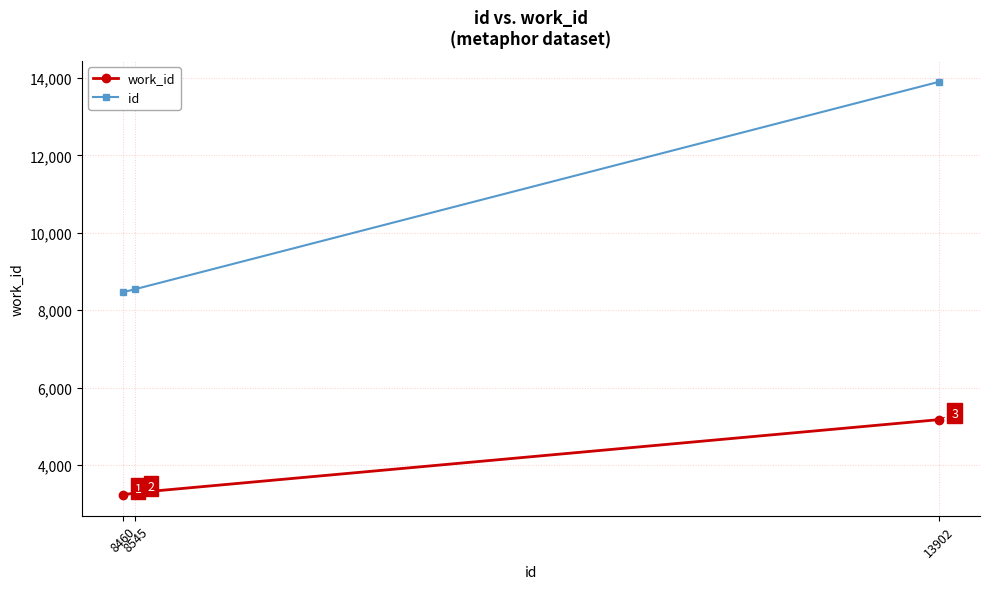

What is the difference between the second highest and minimum values in the work_id series?

64